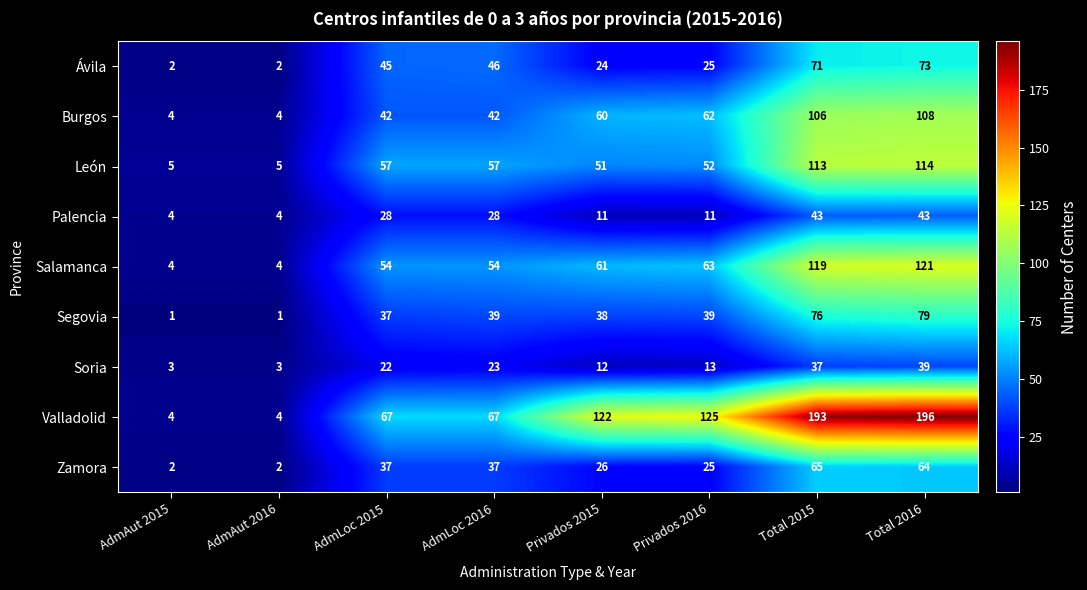

Which series has the widest spread of values?

Valladolid